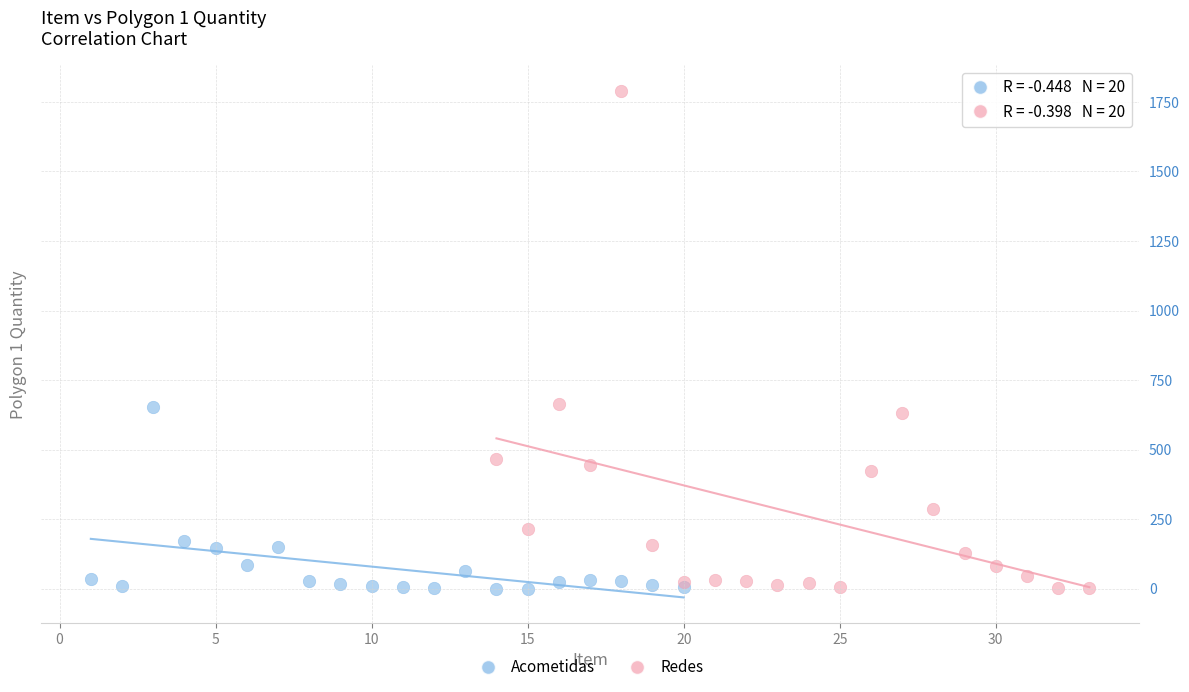

Which series contains the highest Y value?

Redes